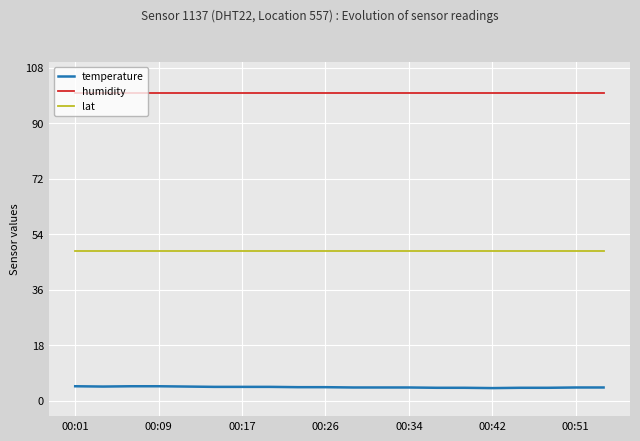

True or false: humidity and lat cross at least once.

False